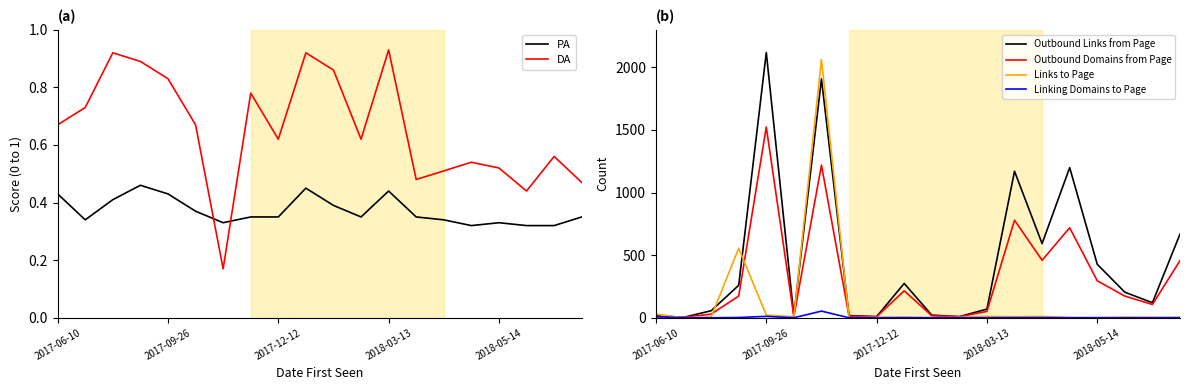

What is the total value across all series at 14?

1062.8